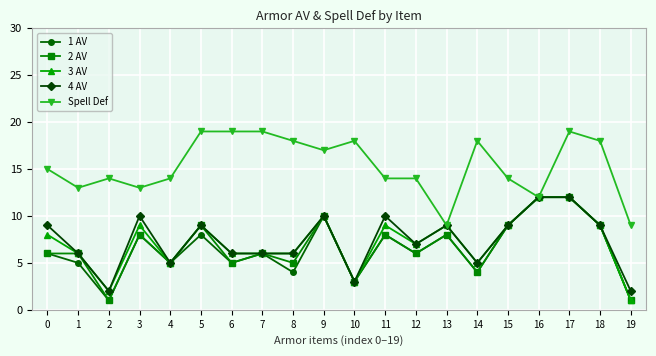

Reading left to right, what are all the values shown in this chart?

1 AV: 0=6	1=5	2=1	3=8	4=5	5=8	6=5	7=6	8=4	9=10	10=3	11=8	12=6	13=8	14=4	15=9	16=12	17=12	18=9	19=1
2 AV: 0=6	1=6	2=1	3=8	4=5	5=9	6=5	7=6	8=5	9=10	10=3	11=8	12=6	13=8	14=4	15=9	16=12	17=12	18=9	19=1
3 AV: 0=8	1=6	2=2	3=9	4=5	5=9	6=6	7=6	8=6	9=10	10=3	11=9	12=7	13=9	14=5	15=9	16=12	17=12	18=9	19=1
4 AV: 0=9	1=6	2=2	3=10	4=5	5=9	6=6	7=6	8=6	9=10	10=3	11=10	12=7	13=9	14=5	15=9	16=12	17=12	18=9	19=2
Spell Def: 0=15	1=13	2=14	3=13	4=14	5=19	6=19	7=19	8=18	9=17	10=18	11=14	12=14	13=9	14=18	15=14	16=12	17=19	18=18	19=9